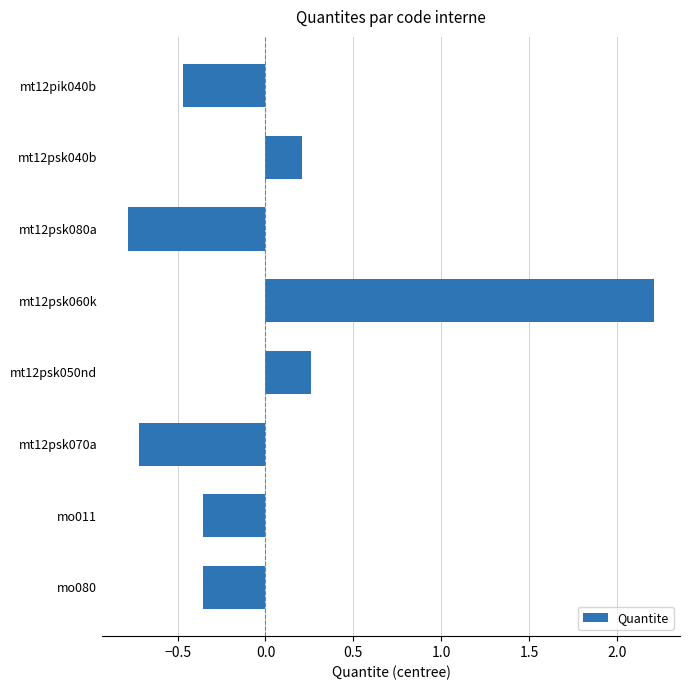

Does the chart contain stacked bars?

No